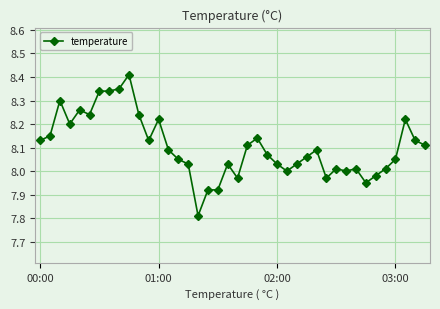

True or false: there are more than 1 points higher than both neighbors.

True